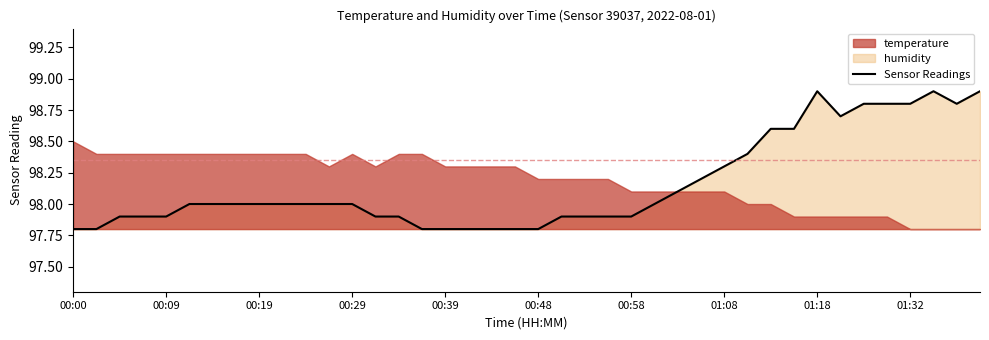

Rank the categories by value from highest to lowest.

01:18, 01:34, 01:39, 01:27, 01:29, 01:32, 01:37, 01:24, 01:13, 01:16, 01:11, 01:08, 01:06, 01:03, 00:12, 00:14, 00:17, 00:19, 00:22, 00:24, 00:26, 00:29, 01:00, 00:05, 00:07, 00:09, 00:31, 00:34, 00:51, 00:53, 00:56, 00:58, 00:00, 00:02, 00:36, 00:39, 00:41, 00:43, 00:46, 00:48